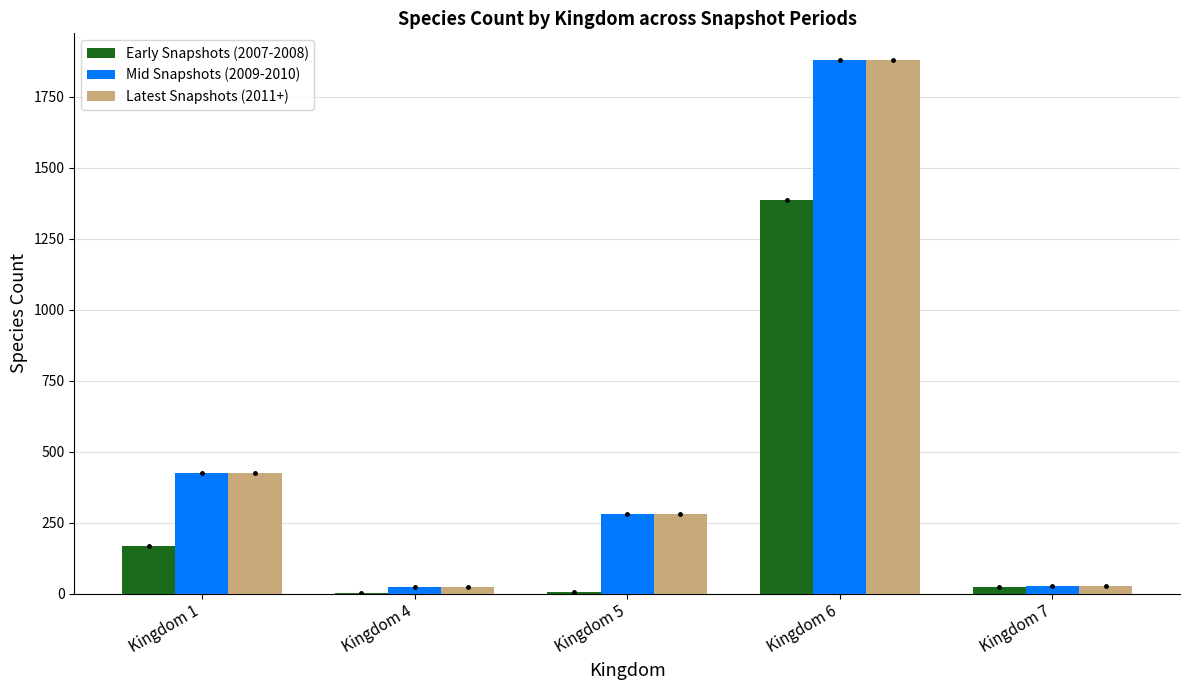

How many data points does each series have?

5